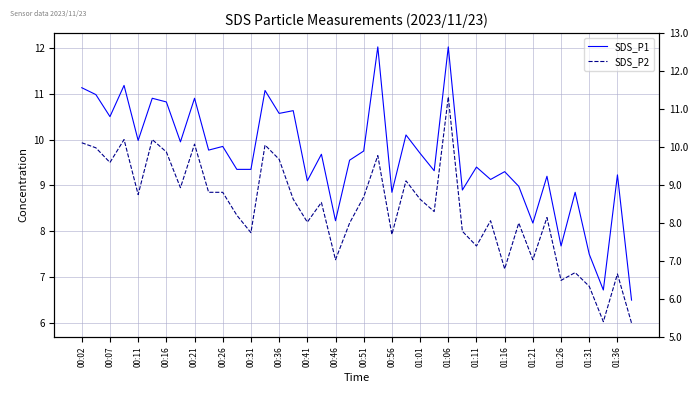

True or false: SDS_P2 has more than 2 interior local peaks.

True